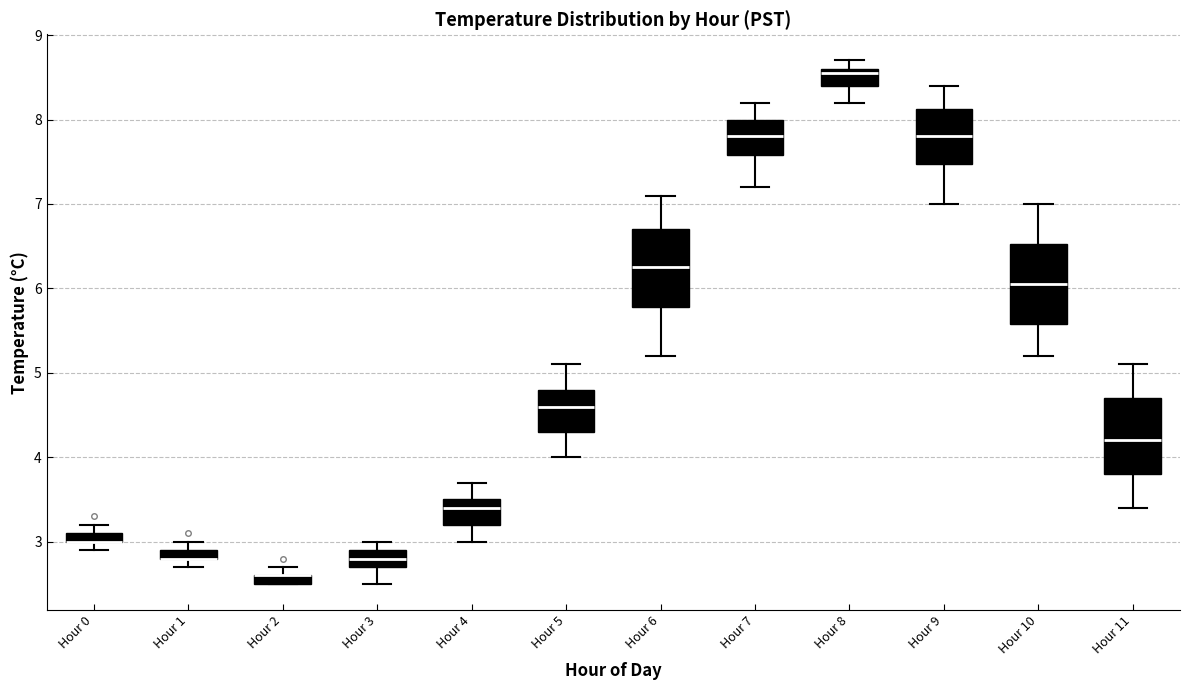

Where is the lower edge of the box for Hour 2 on the y-axis? The values are not printed on the chart, so give them approximately, as read against the axis.

2.5